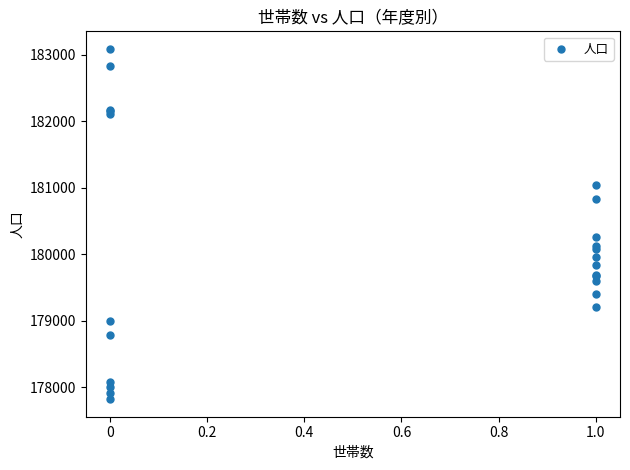

What Y value in the scatter plot is closest to 180454?

180260